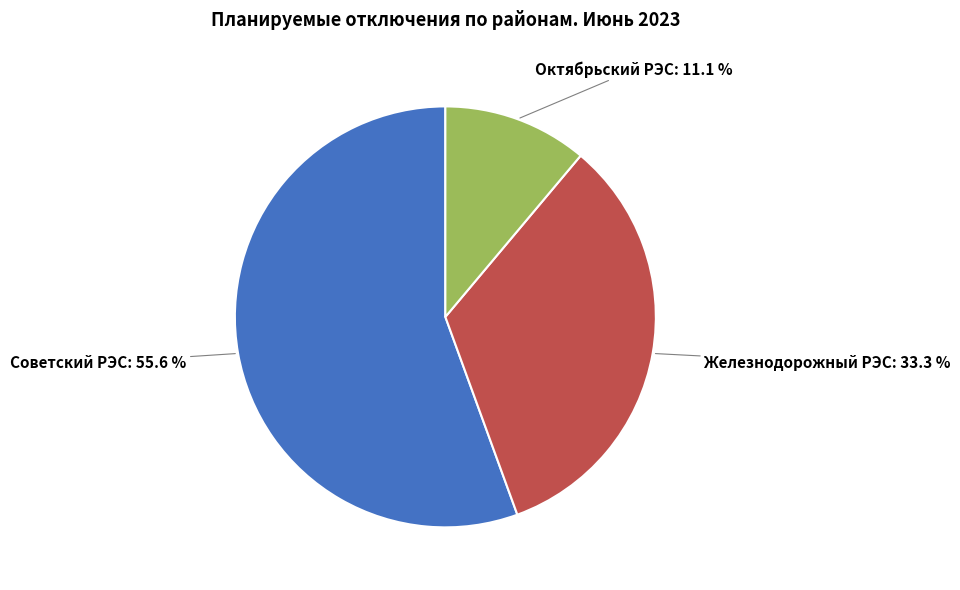

Is Советский РЭС the majority of the pie?

Yes